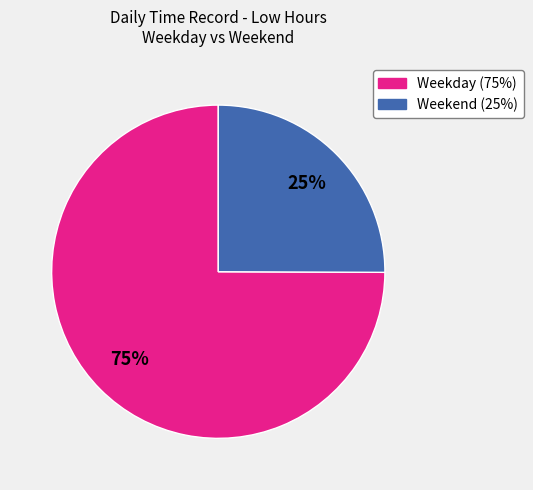

How many slices are in this pie chart?

2